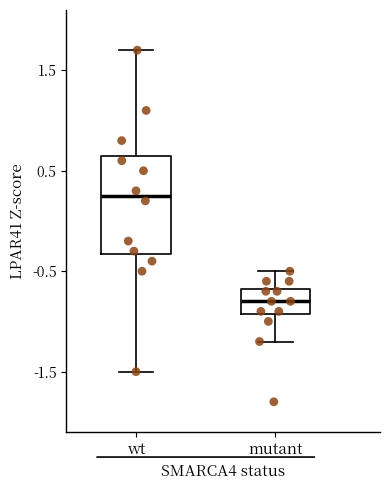

Reading left to right, read every box against the y-axis: the position of its median line, the range the box covers, and the ends of its whiskers. The values are not printed on the chart, so give them approximately, as read against the axis.

wt: median 0.3, box -0.3 to 0.7, whiskers -1.5 to 1.7
mutant: median -0.8, box -0.9 to -0.7, whiskers -1.2 to -0.5